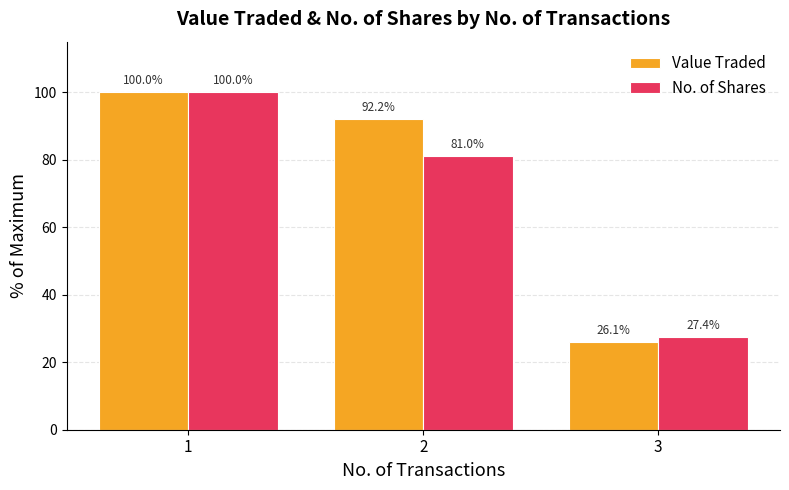

Rank the categories by Value Traded value from lowest to highest.

3, 2, 1